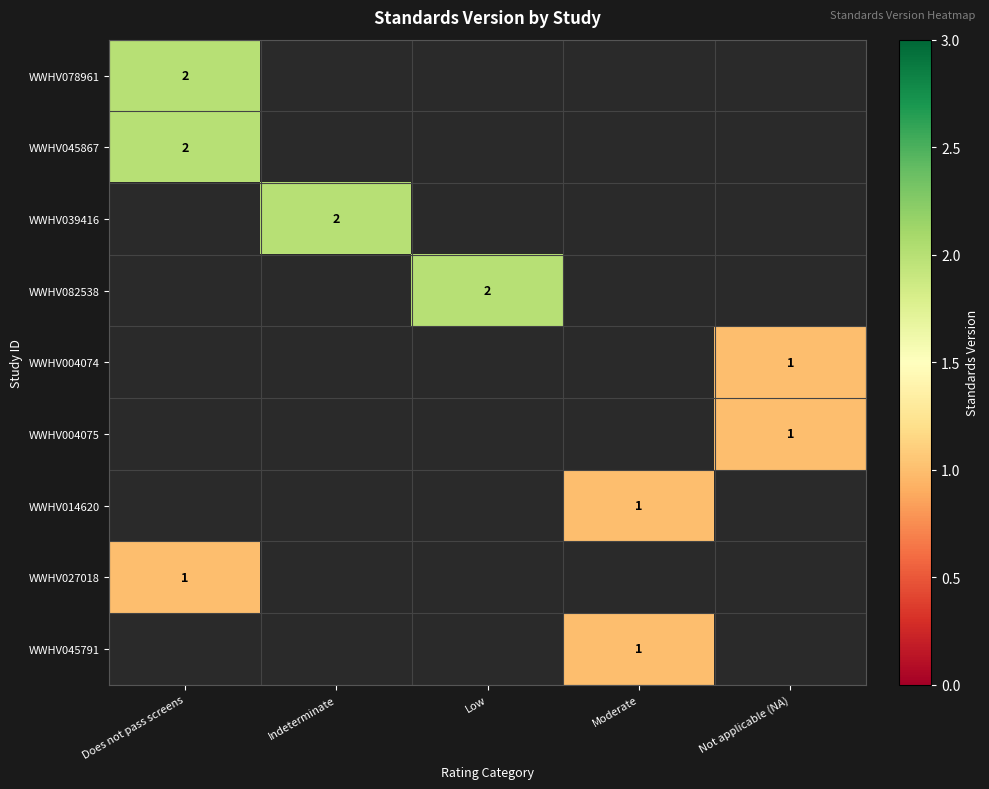

True or false: WWHV039416 has a value of 2 at Indeterminate.

True